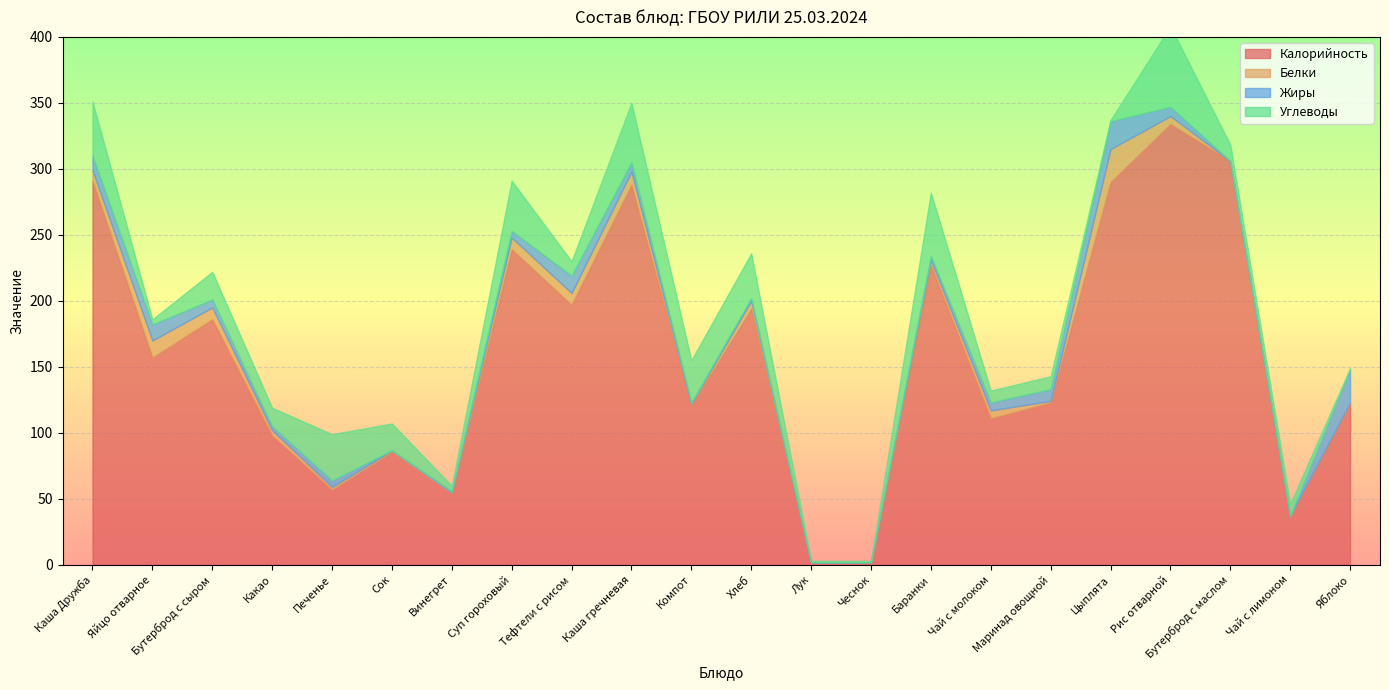

True or false: Калорийность and Жиры cross at least once.

False